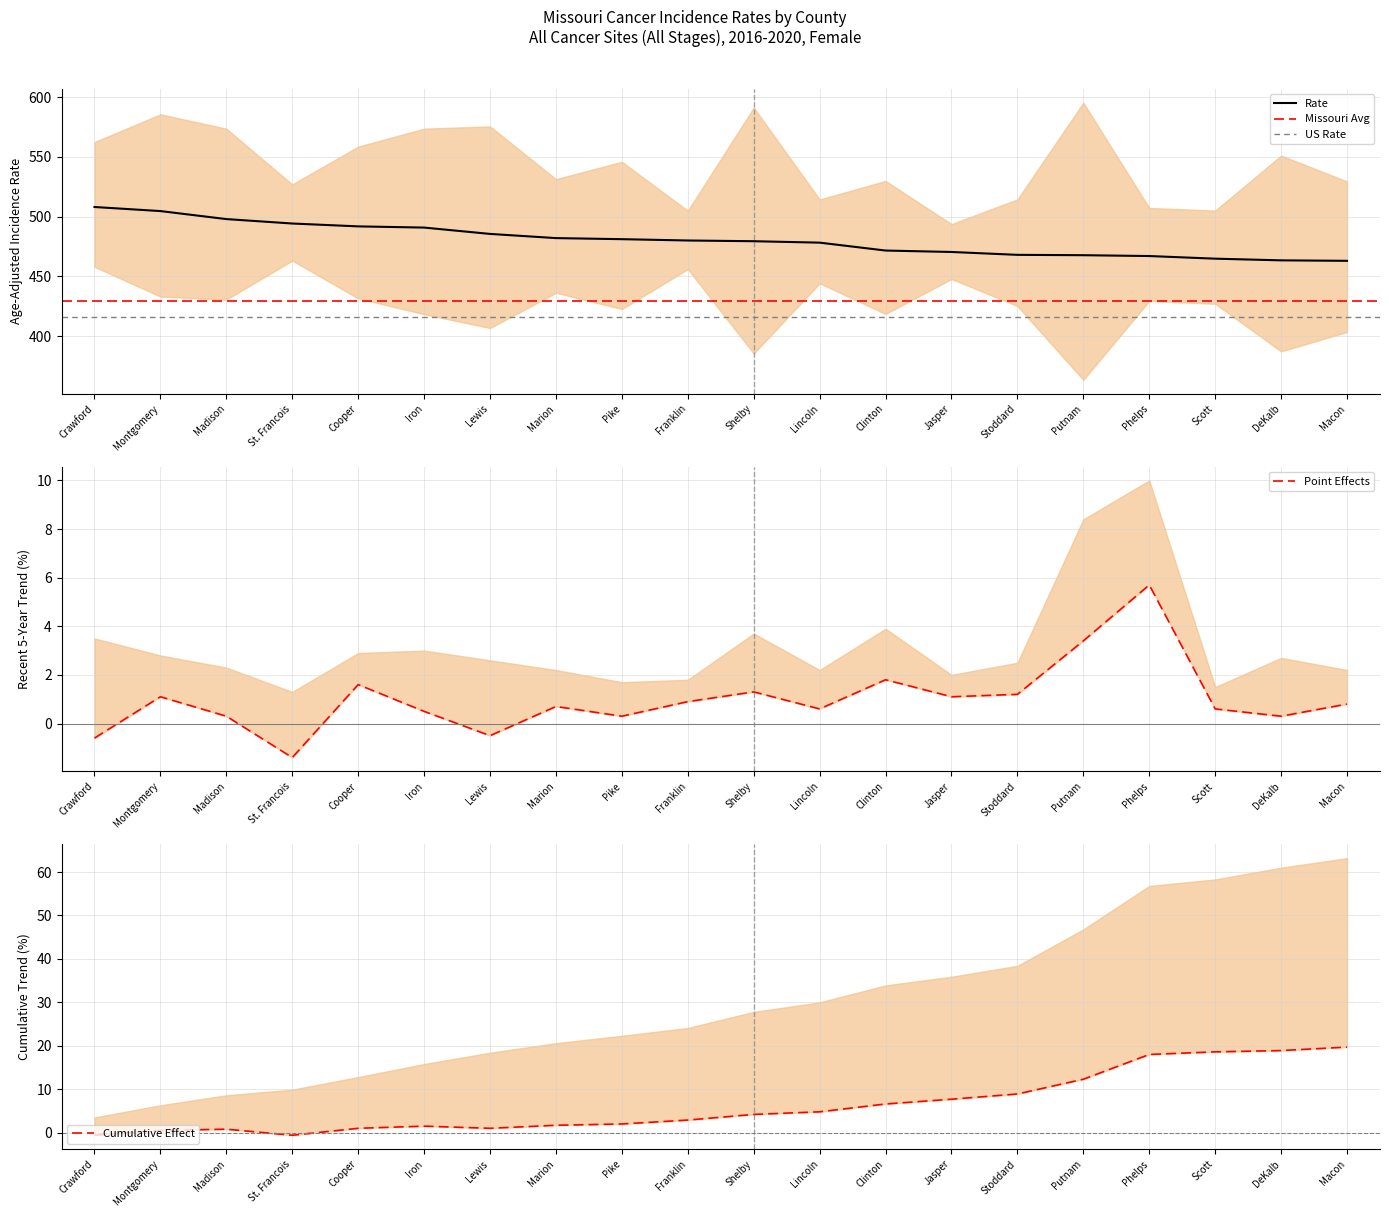

Read the Trend value at Lincoln.

0.6